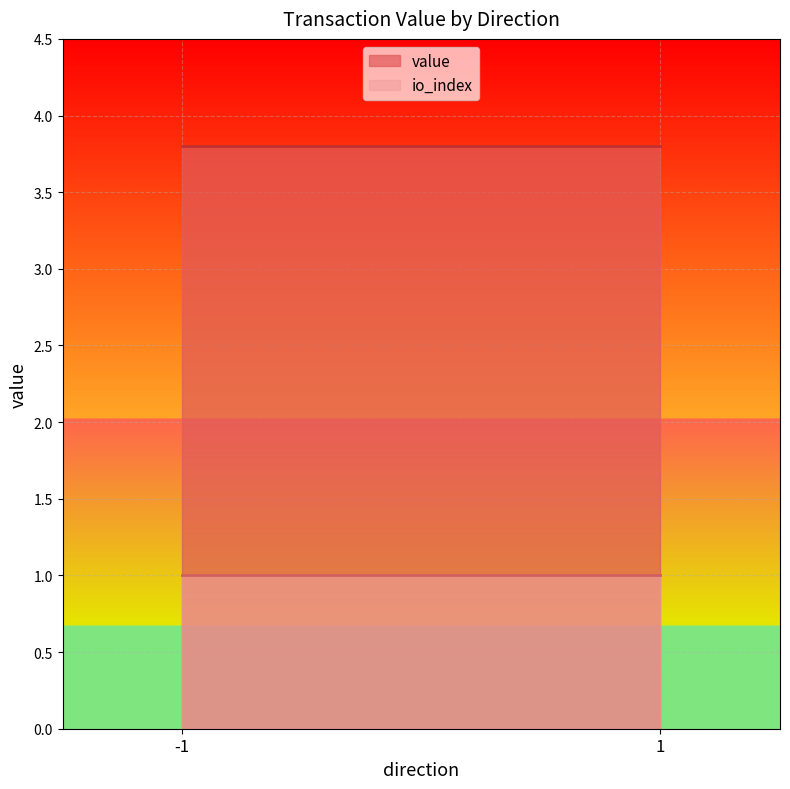

Which category has the lowest value across all series?

-1